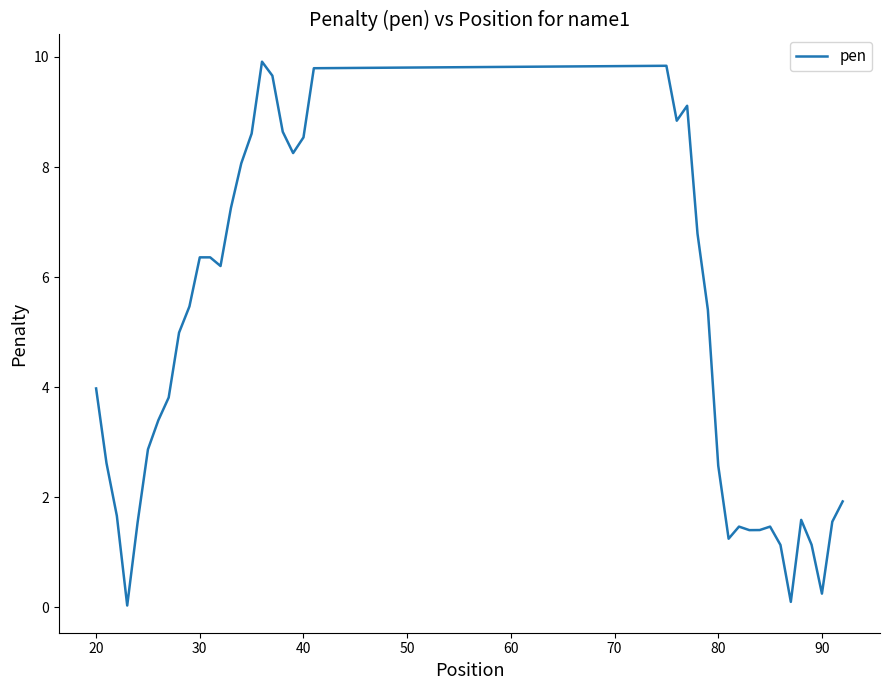

Does the chart have visible grid lines?

No